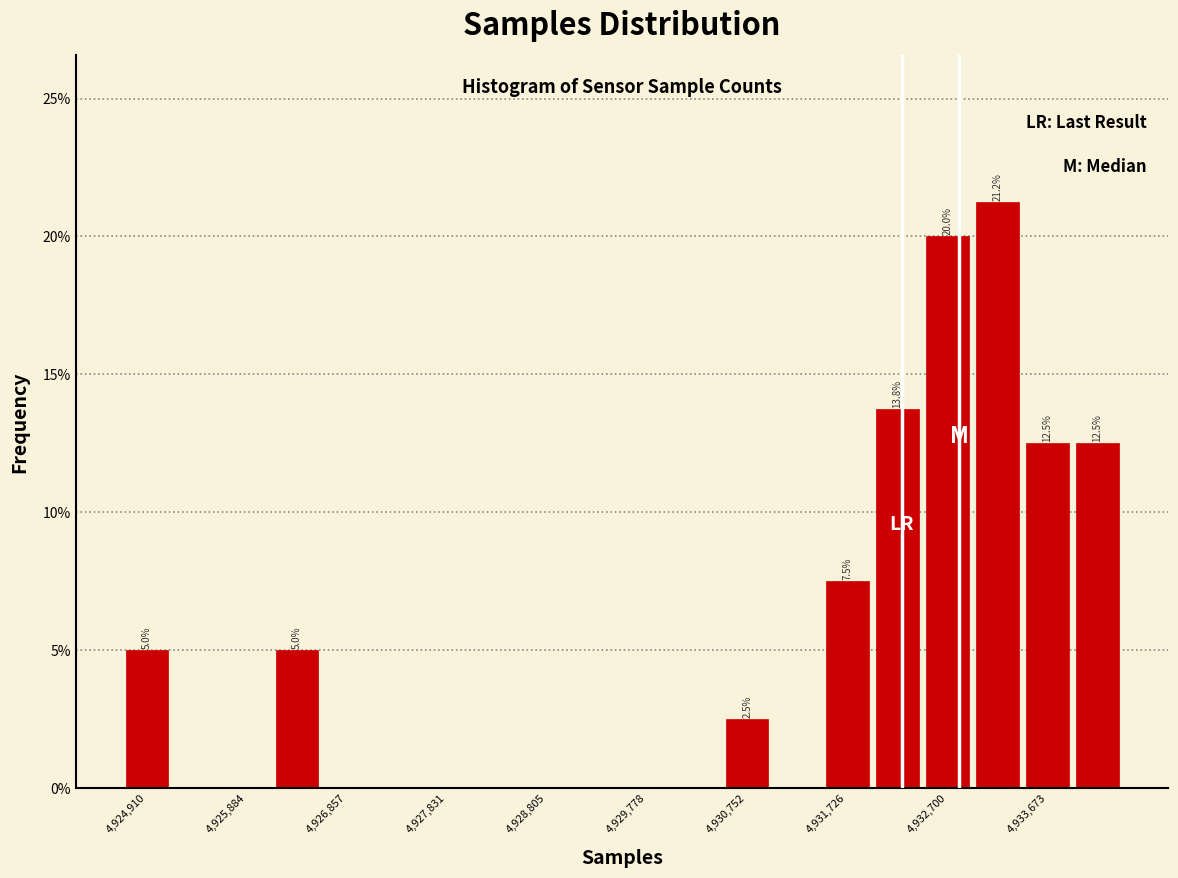

Which range on the x-axis has the tallest bar?

4932900 to 4933400